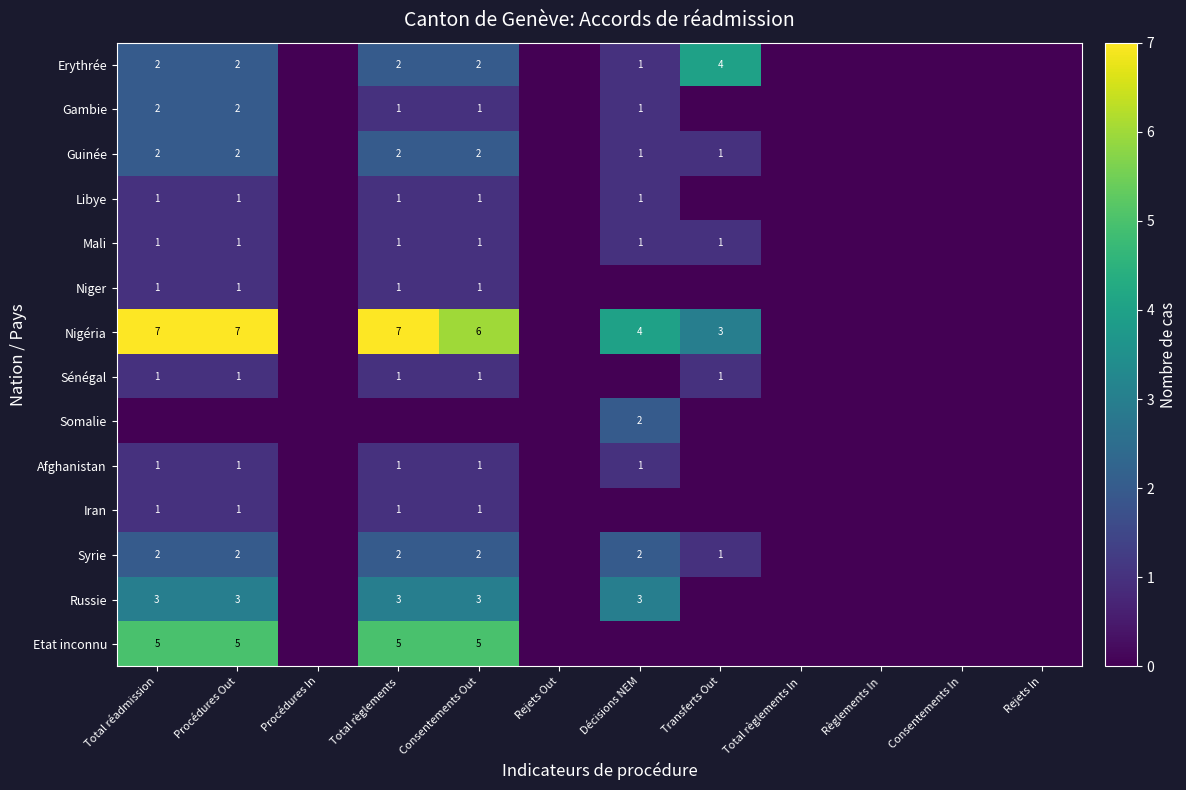

Is it true that Mali equals 1 at Consentements Out?

True